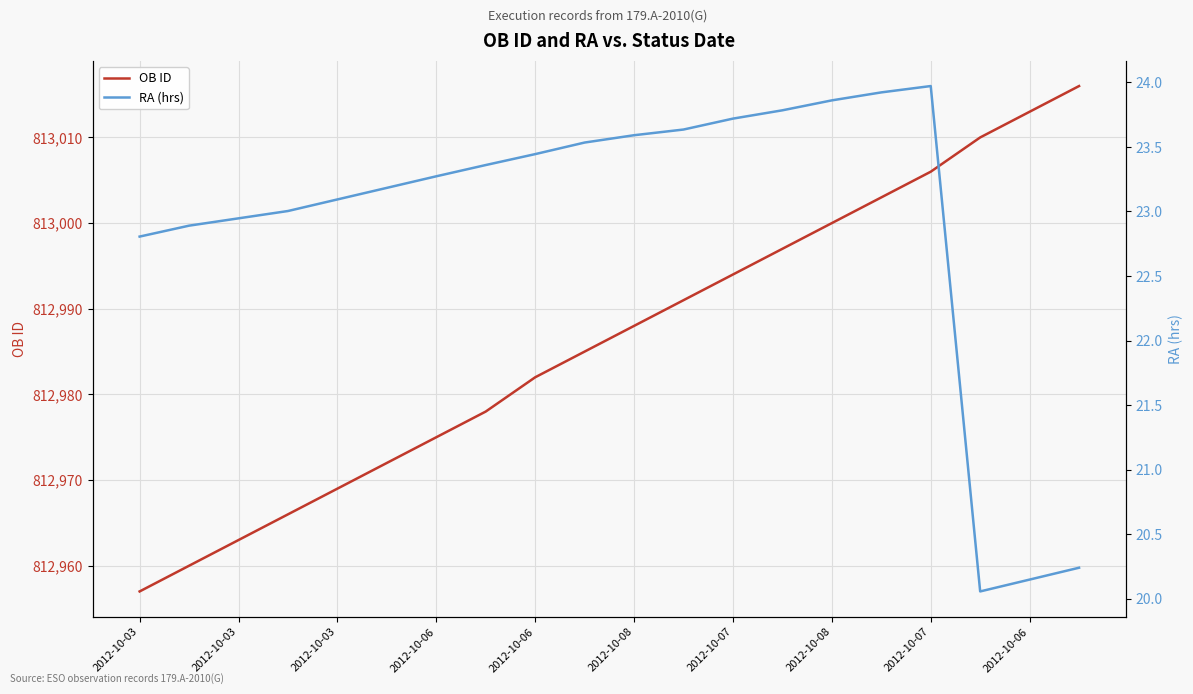

True or false: RA (hrs) and OB ID intersect in this chart.

False